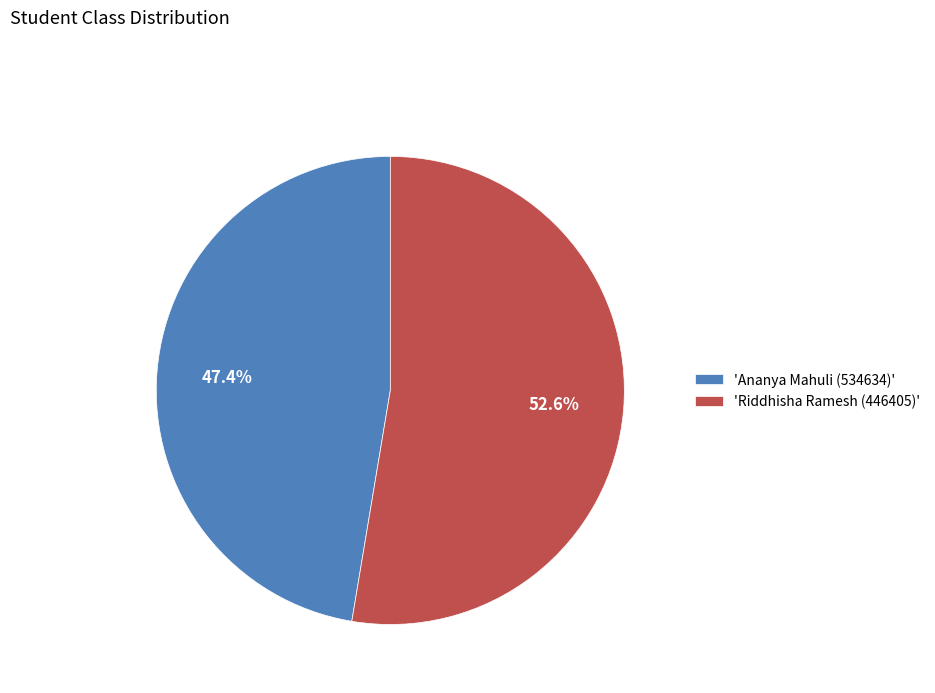

Which category accounts for the majority?

'Riddhisha Ramesh (446405)'